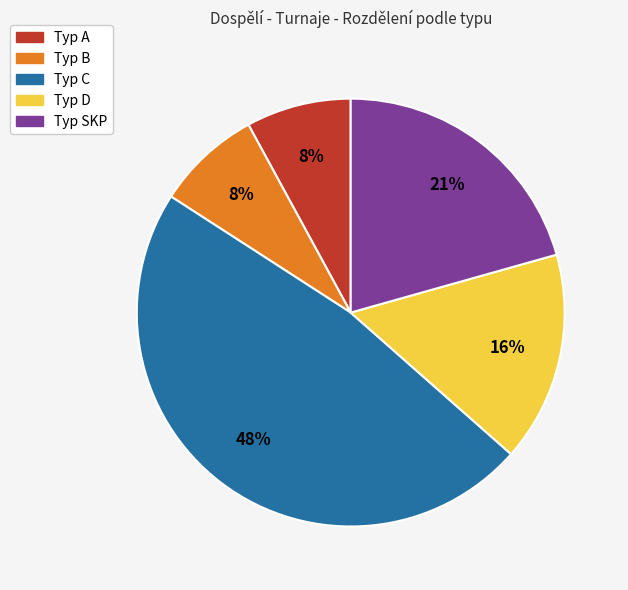

Is there any slice that represents more than half of the pie?

No